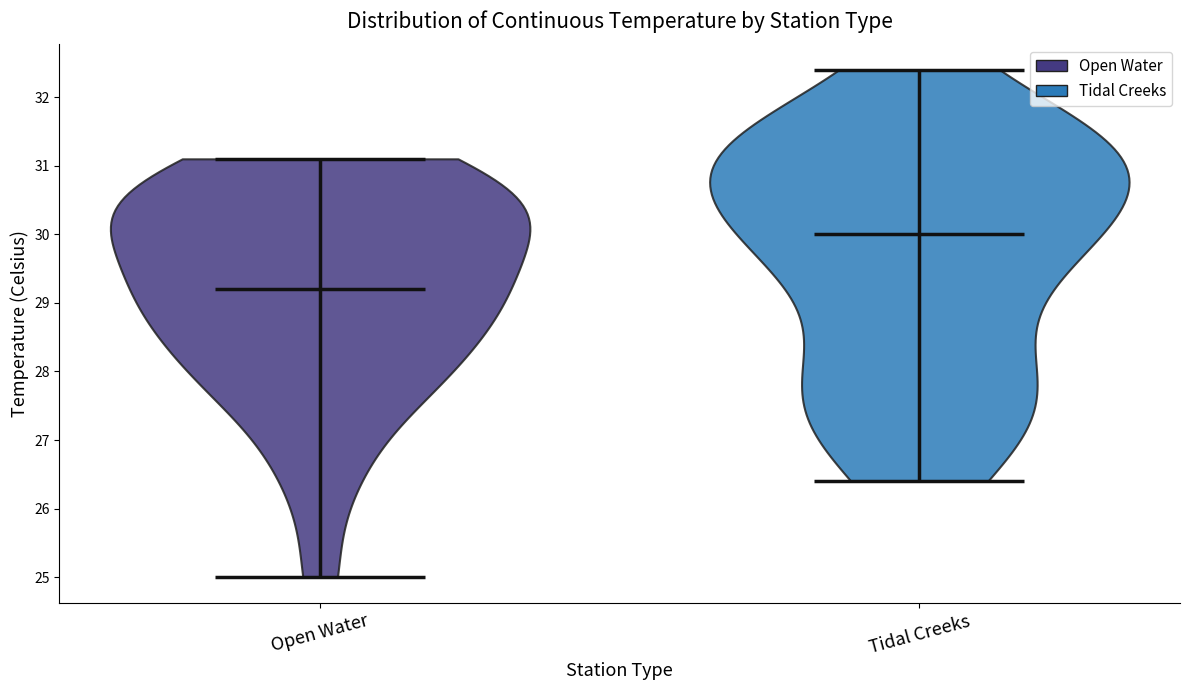

Where does the median line of the violin for Tidal Creeks sit on the y-axis? The values are not printed on the chart, so give them approximately, as read against the axis.

30.0